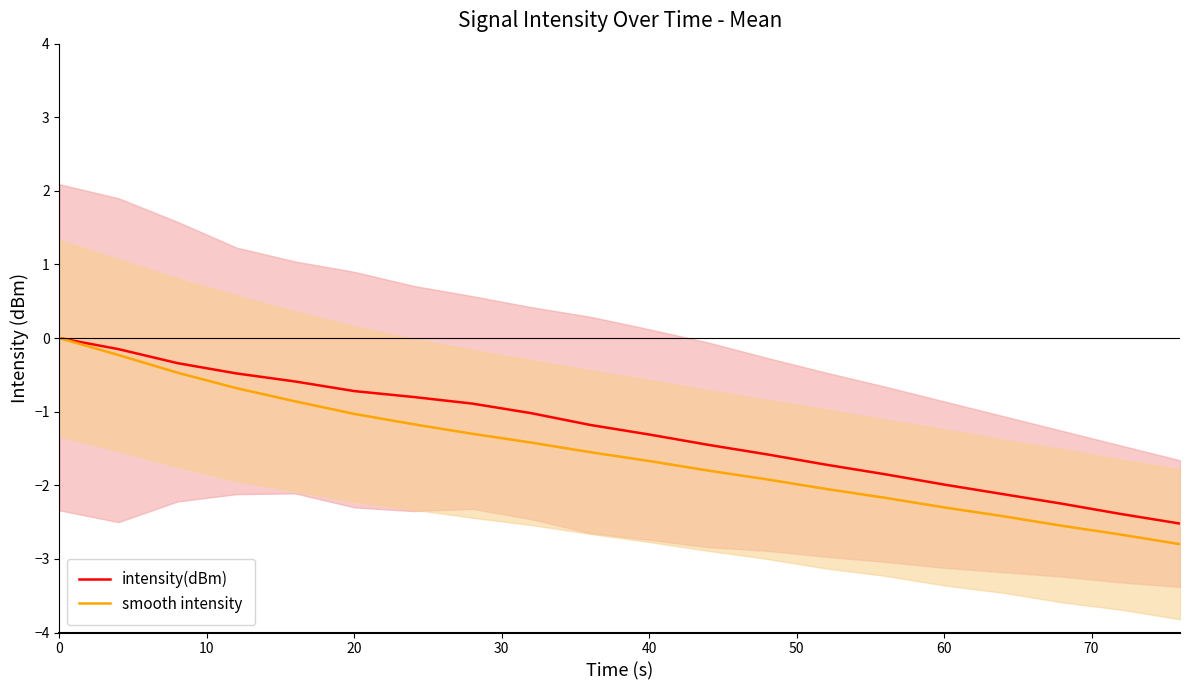

The smooth intensity series shows -1.0 at 20. True or false?

True